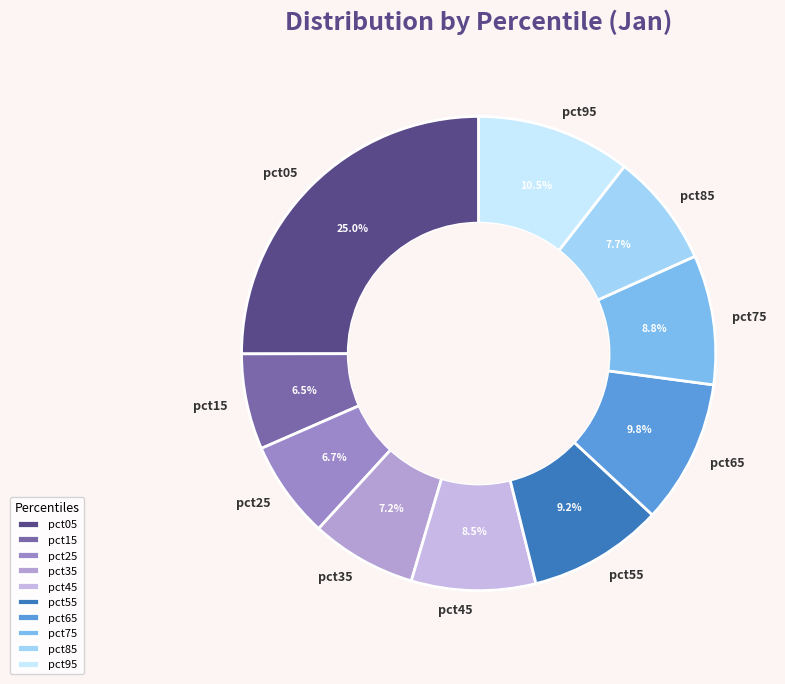

How many slices are in this pie chart?

10